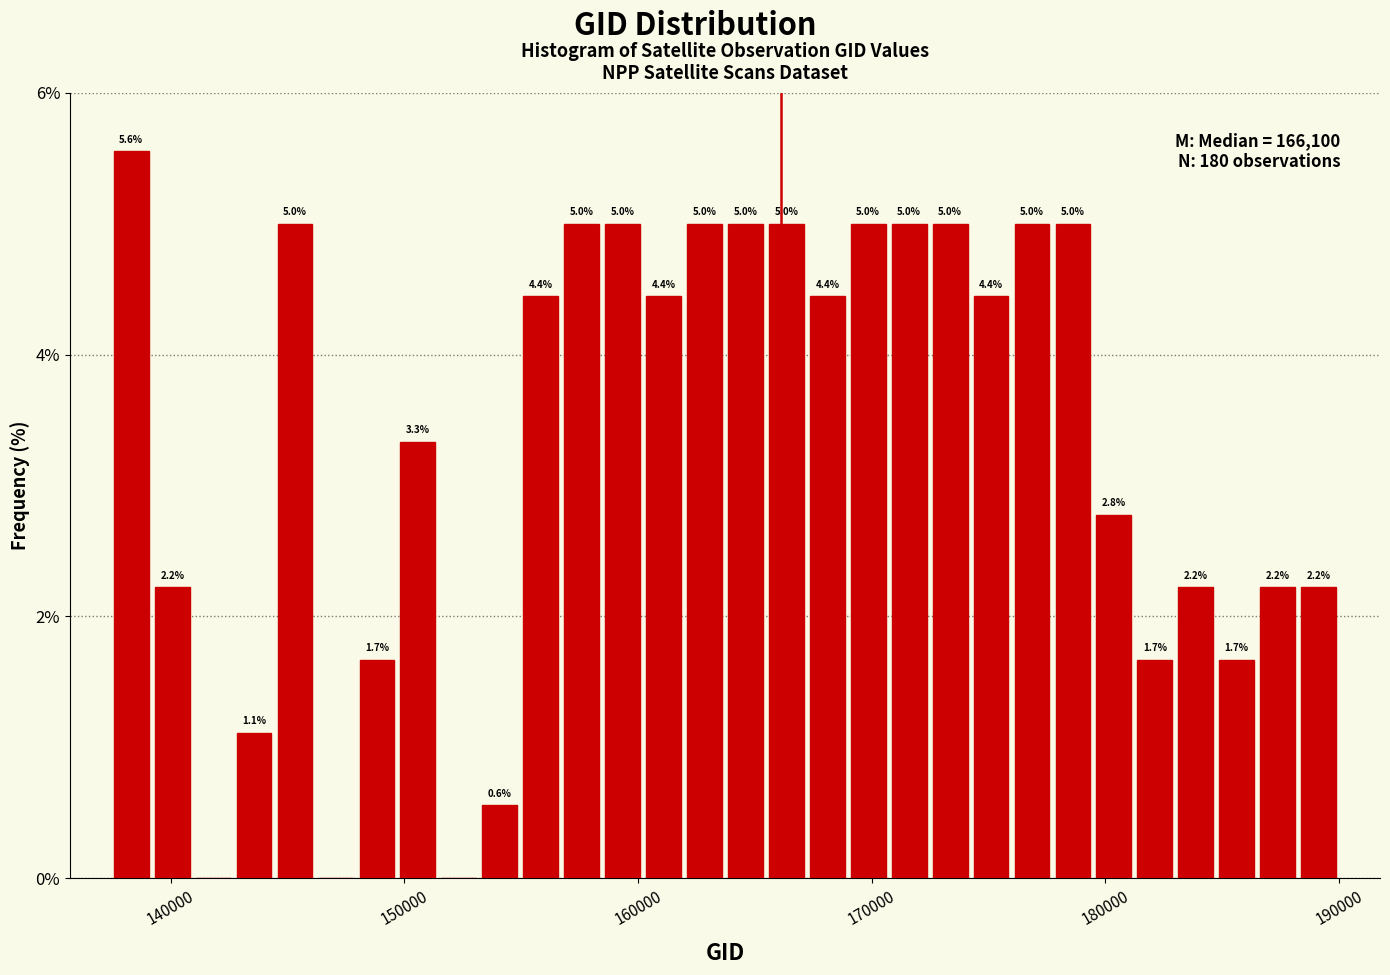

Read against the x-axis, roughly where is the centre of the tallest bar?

138000